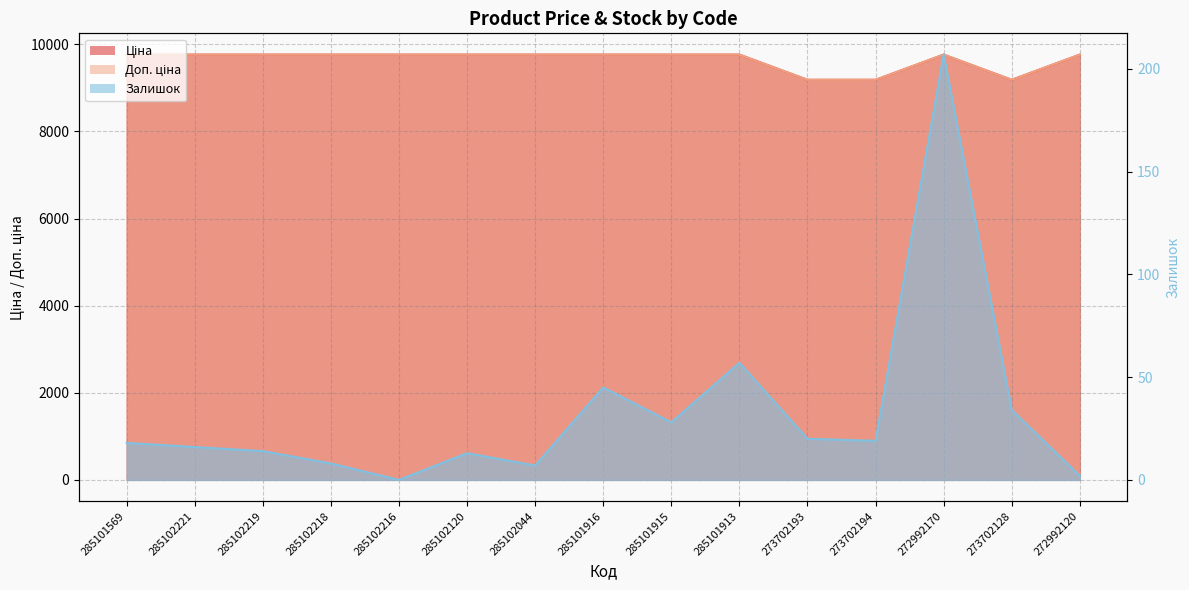

What is the difference between the maximum and minimum values in the Доп. ціна series?

578.6